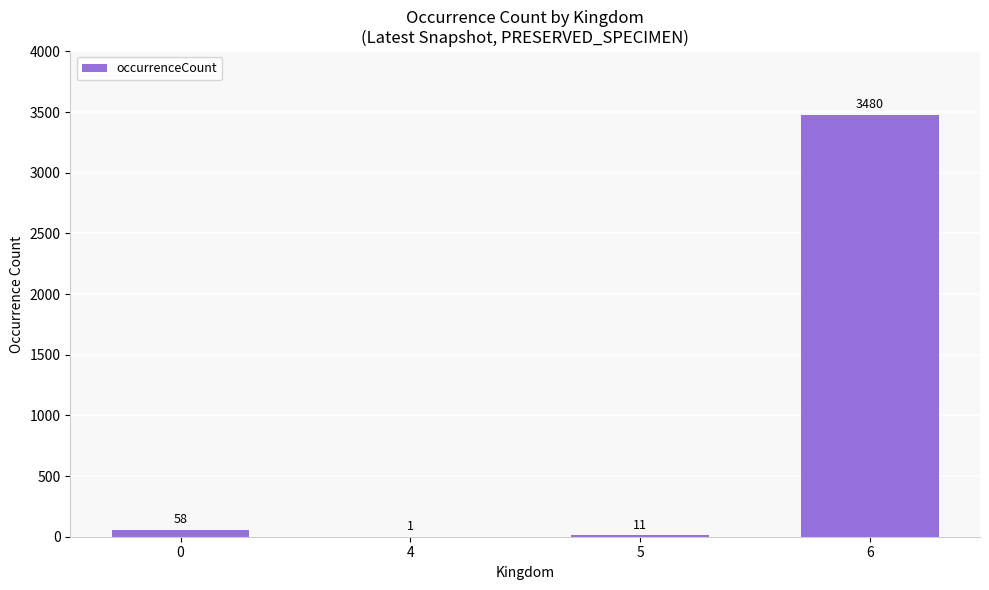

Read the value at 6, to the nearest 10.

3480